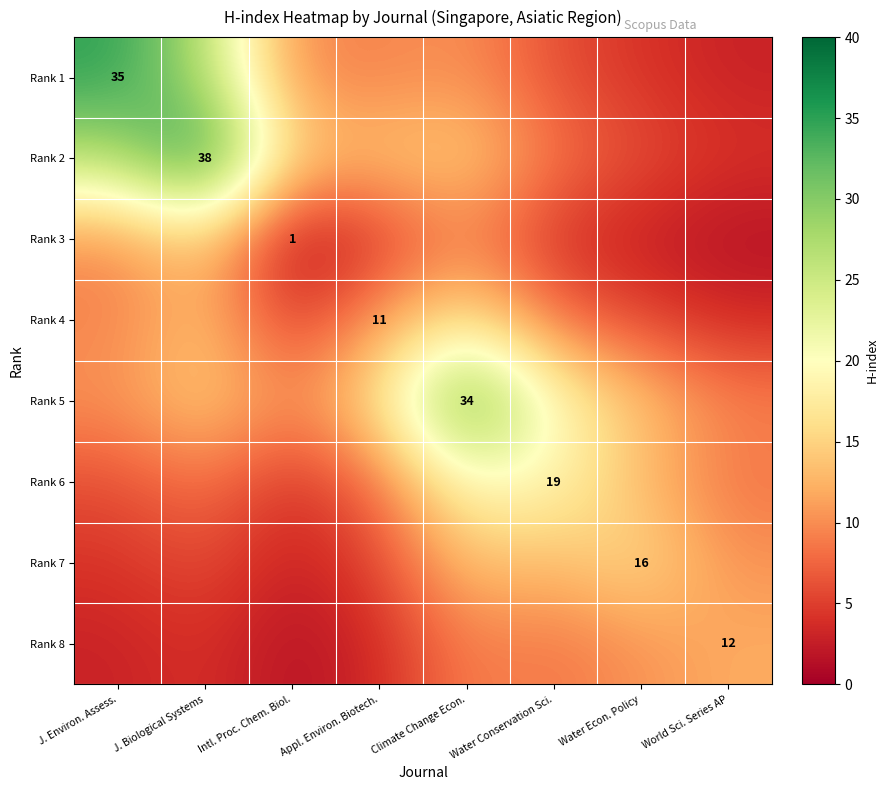

List the labels in order of Rank 8 value, largest first.

World Sci. Series AP, Water Econ. Policy, Climate Change Econ., Water Conservation Sci., J. Biological Systems, Appl. Environ. Biotech., J. Environ. Assess., Intl. Proc. Chem. Biol.